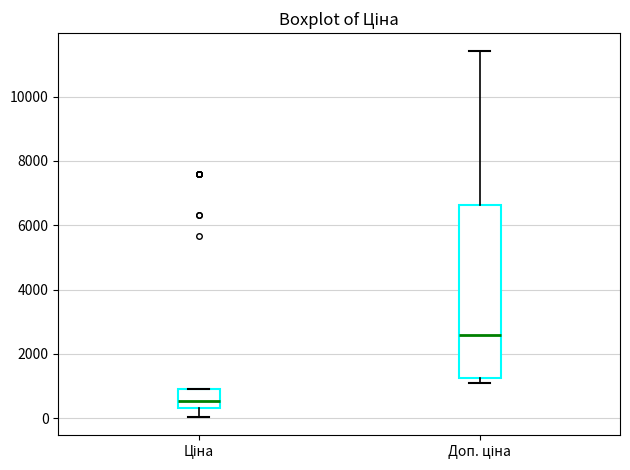

Reading left to right, transcribe this box plot: for each box, give where its median line is, the range the box spans, and where its two whiskers end, as read against the y-axis. The values are not printed on the chart, so give them approximately, as read against the axis.

Ціна: median 600, box 400 to 800, whiskers 0 to 800
Доп. ціна: median 2600, box 1200 to 6600, whiskers 1000 to 11400